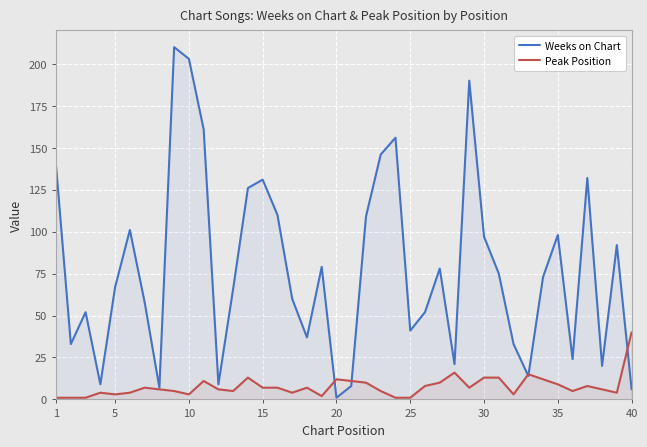

What is the lowest value of the Peak Position series?

1